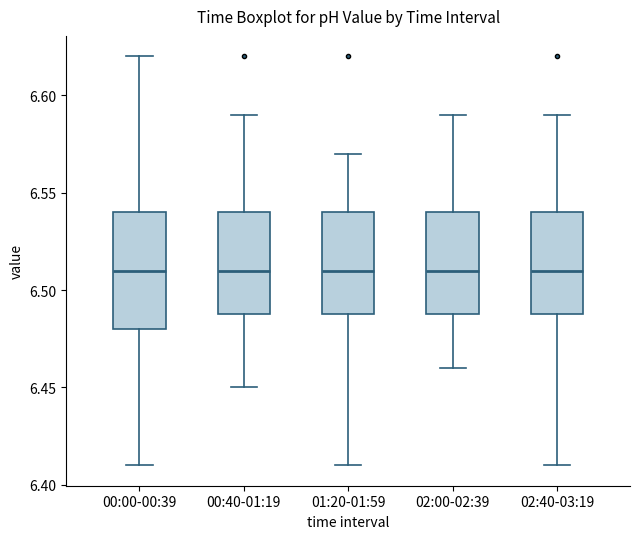

Which box is the tallest, from its lower edge to its upper edge?

00:00-00:39